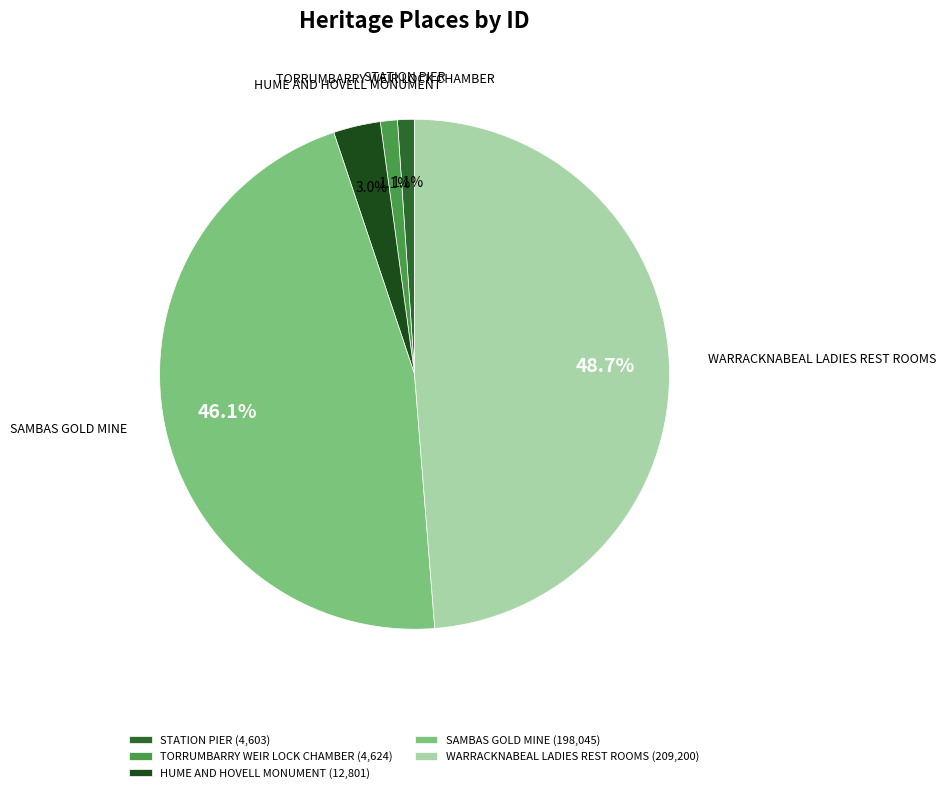

Is it true that WARRACKNABEAL LADIES REST ROOMS is 62% of the pie?

False